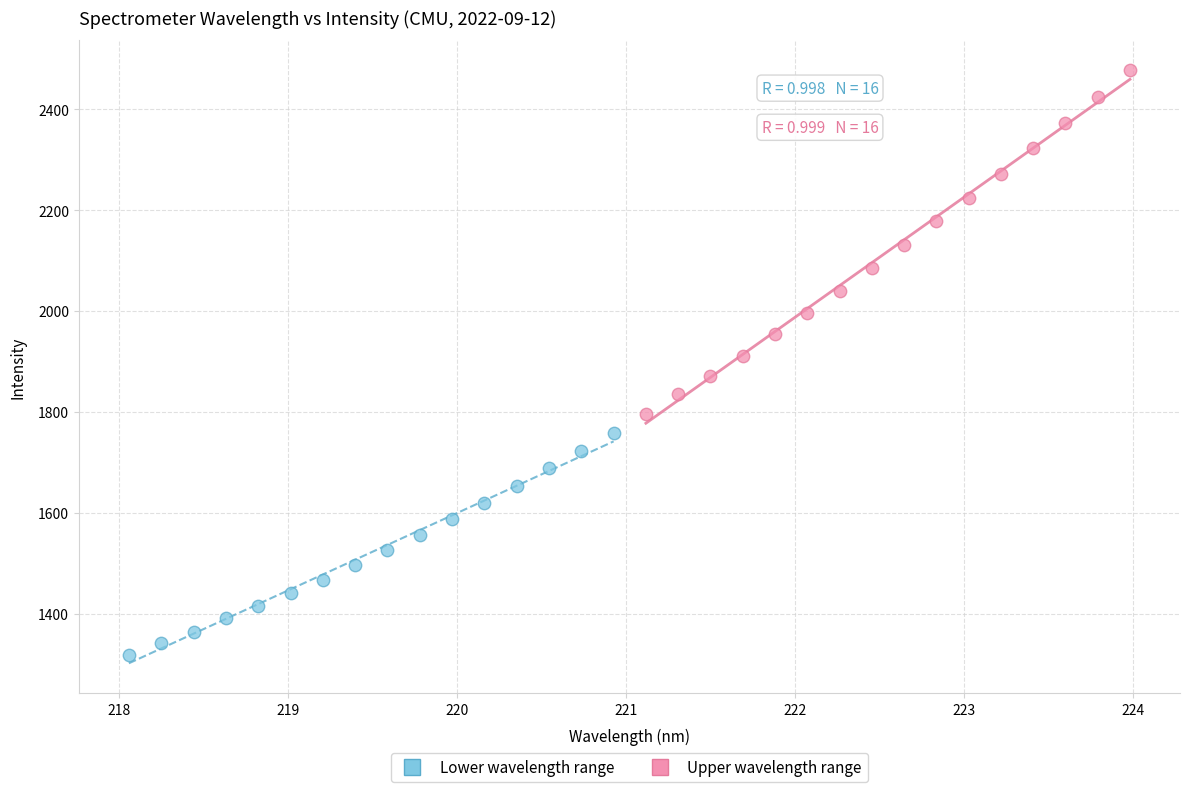

Which series contains the lowest Y value?

Lower wavelength range